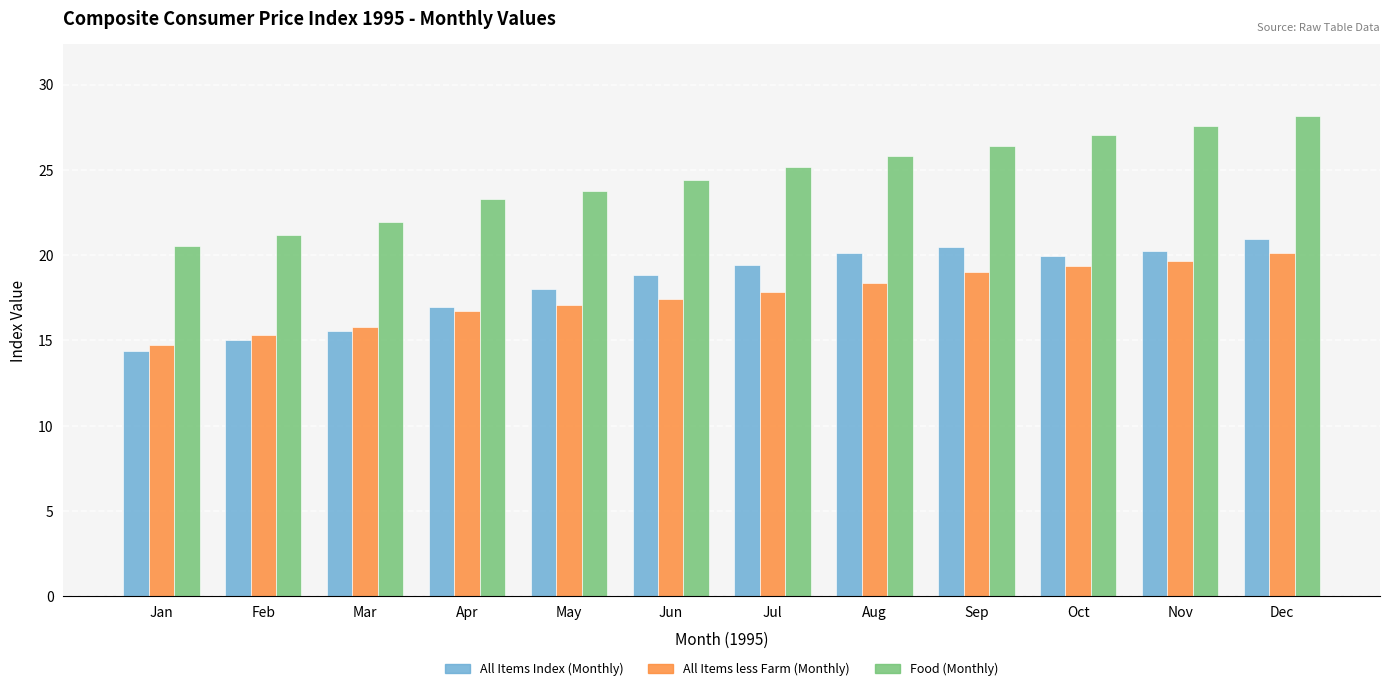

What is the difference between the maximum and second lowest values in the Food (Monthly) series?

7.0